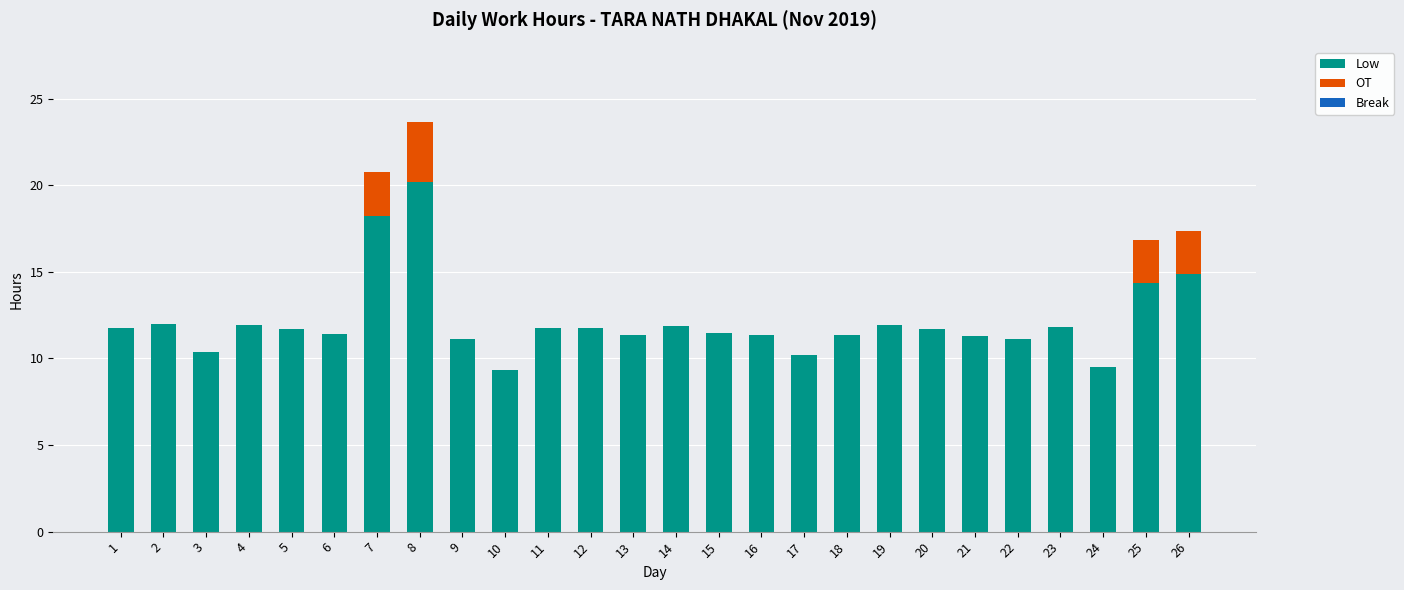

What is the maximum value for Low?

20.2